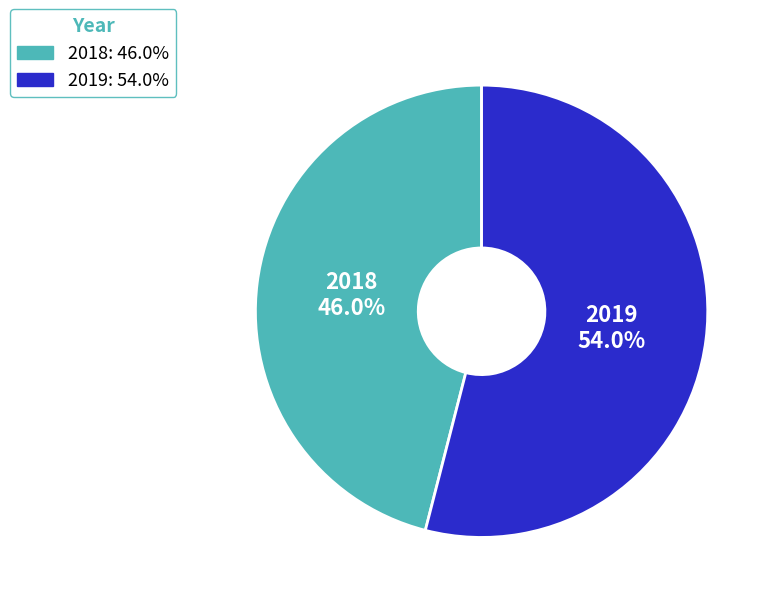

To the nearest percent, what is the difference between the 2019 and 2018 slice percentages?

8%